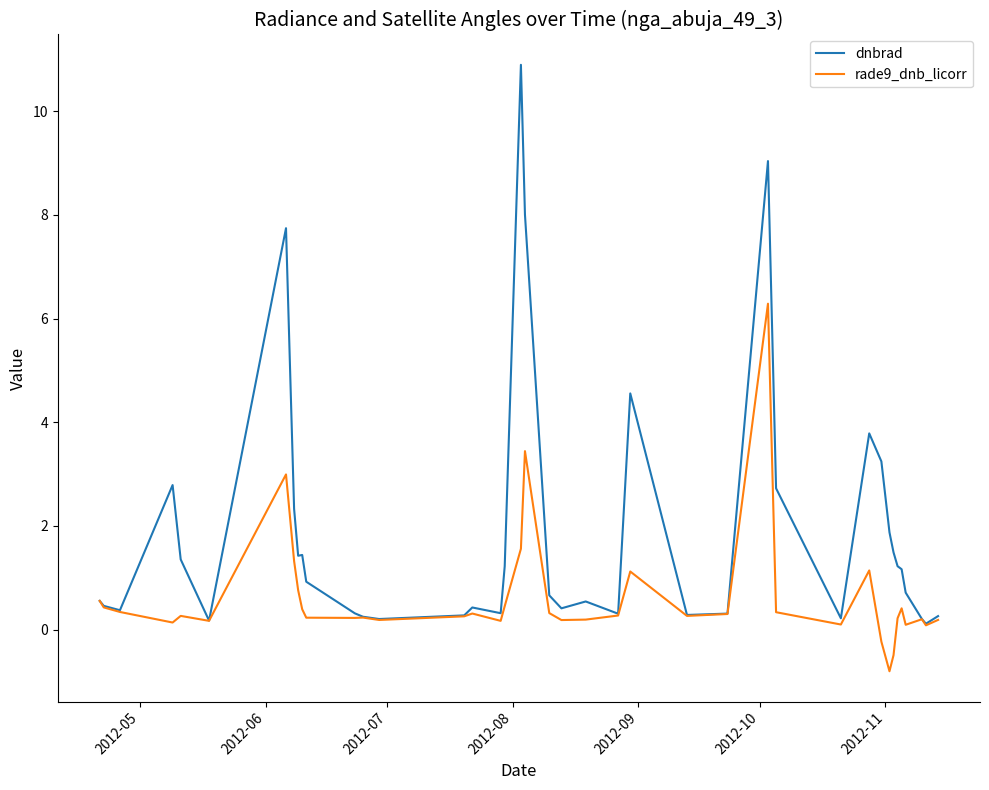

What is the difference between the second highest and minimum values in the rade9_dnb_licorr series?

4.2